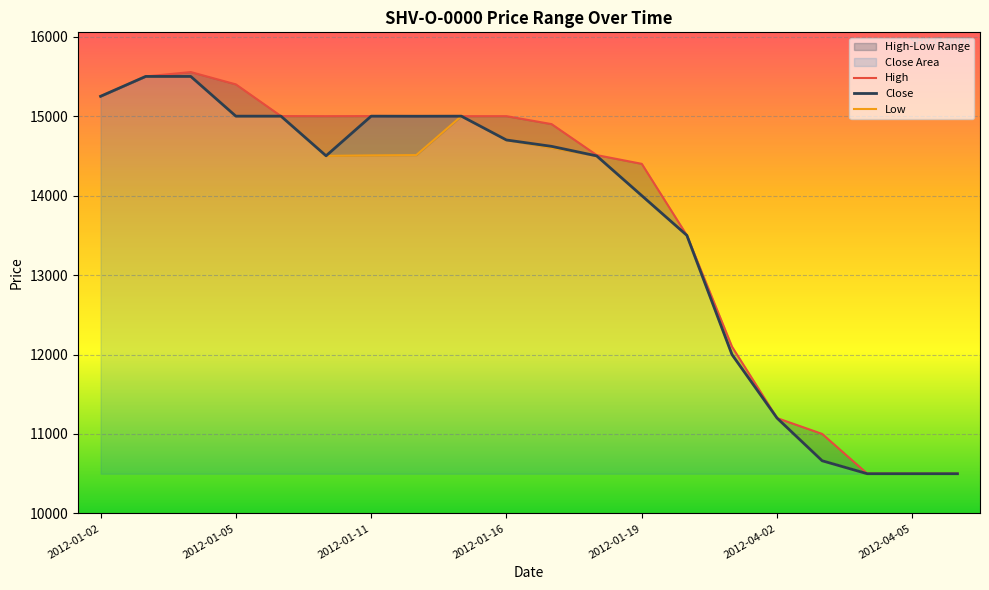

True or false: Low and High cross at least once.

False